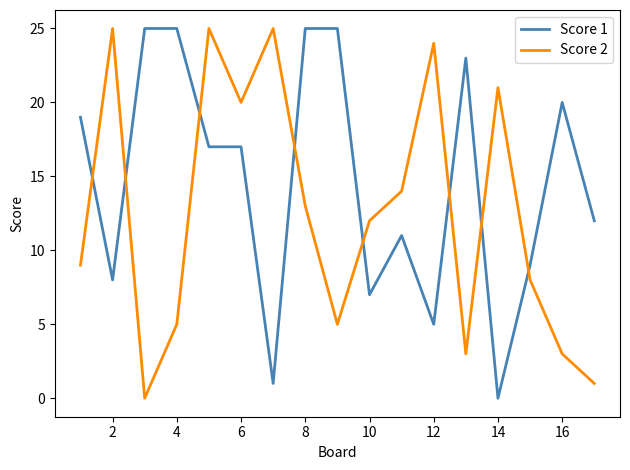

What is the maximum value for Score 2?

25